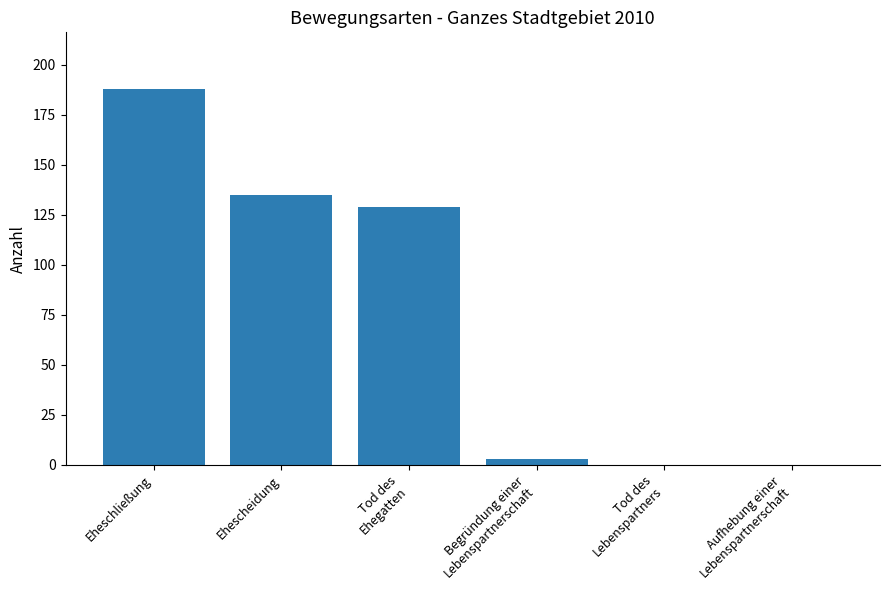

At which category does the chart reach its peak across all series?

Eheschließung